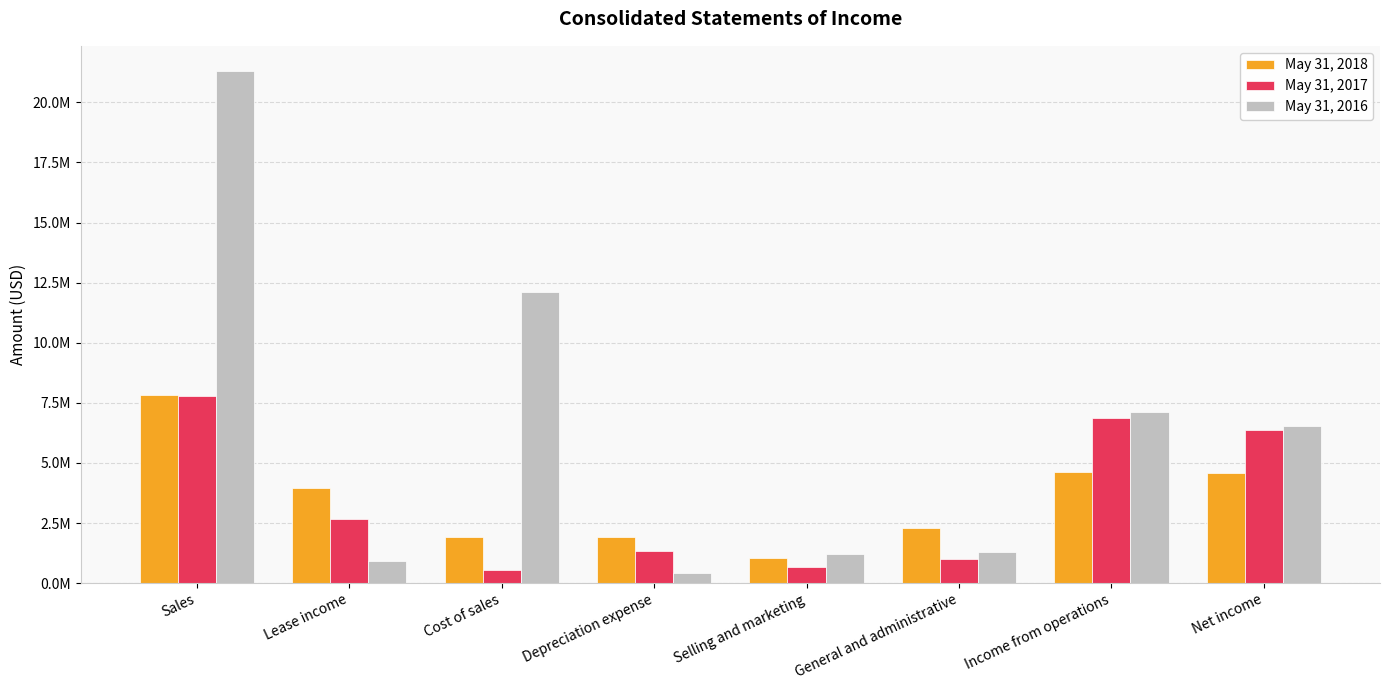

What are all the series names shown in the legend?

May 31, 2018, May 31, 2017, May 31, 2016